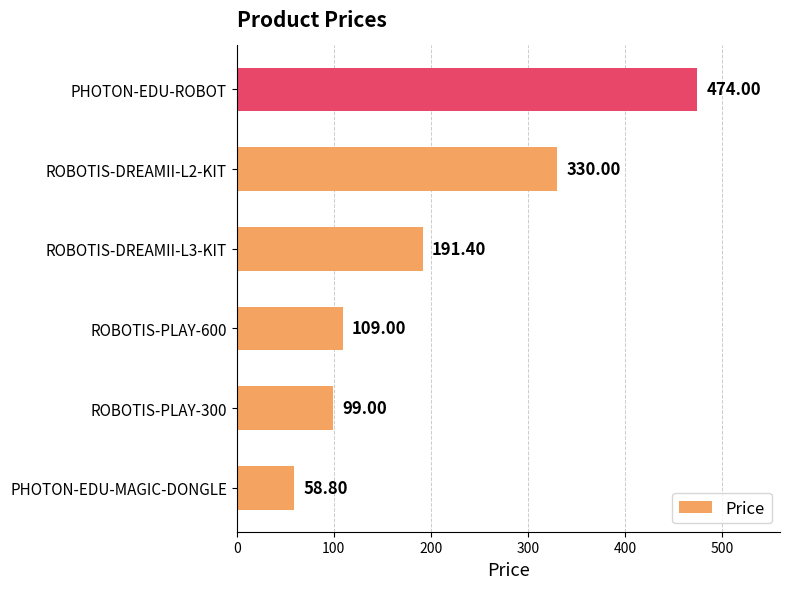

What is the change in value from ROBOTIS-PLAY-300 to ROBOTIS-DREAMII-L3-KIT?

+92.4